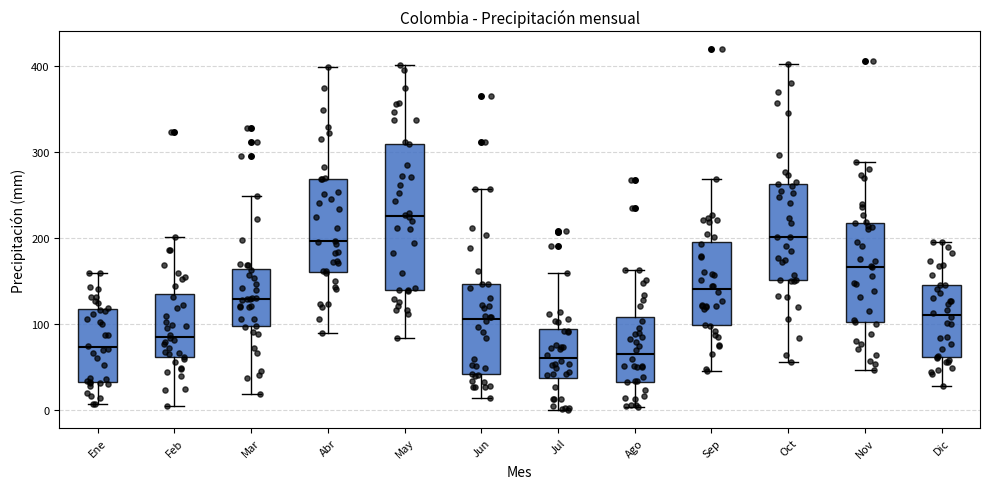

Which box has the highest median line?

May